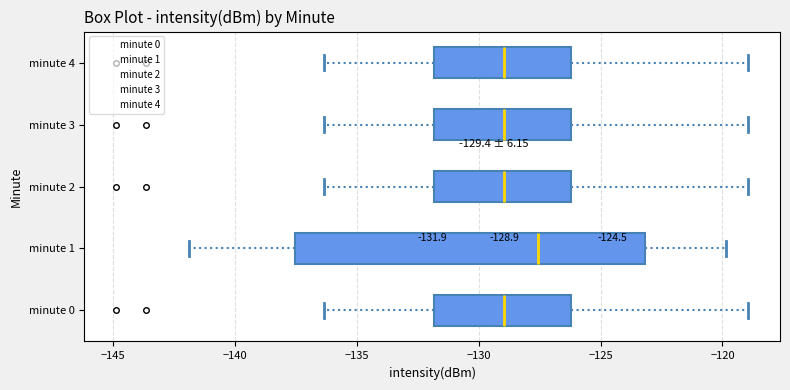

Which box is the widest, from its left edge to its right edge?

minute 1